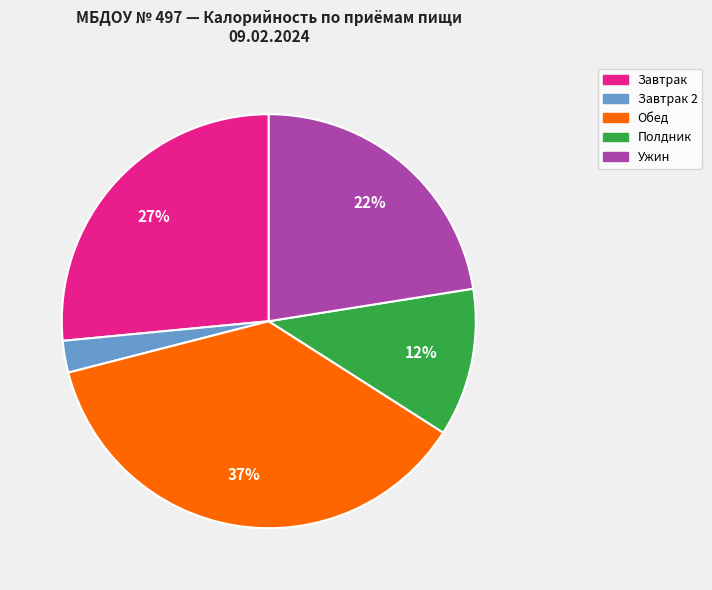

To the nearest percent, what is the average slice percentage?

20%